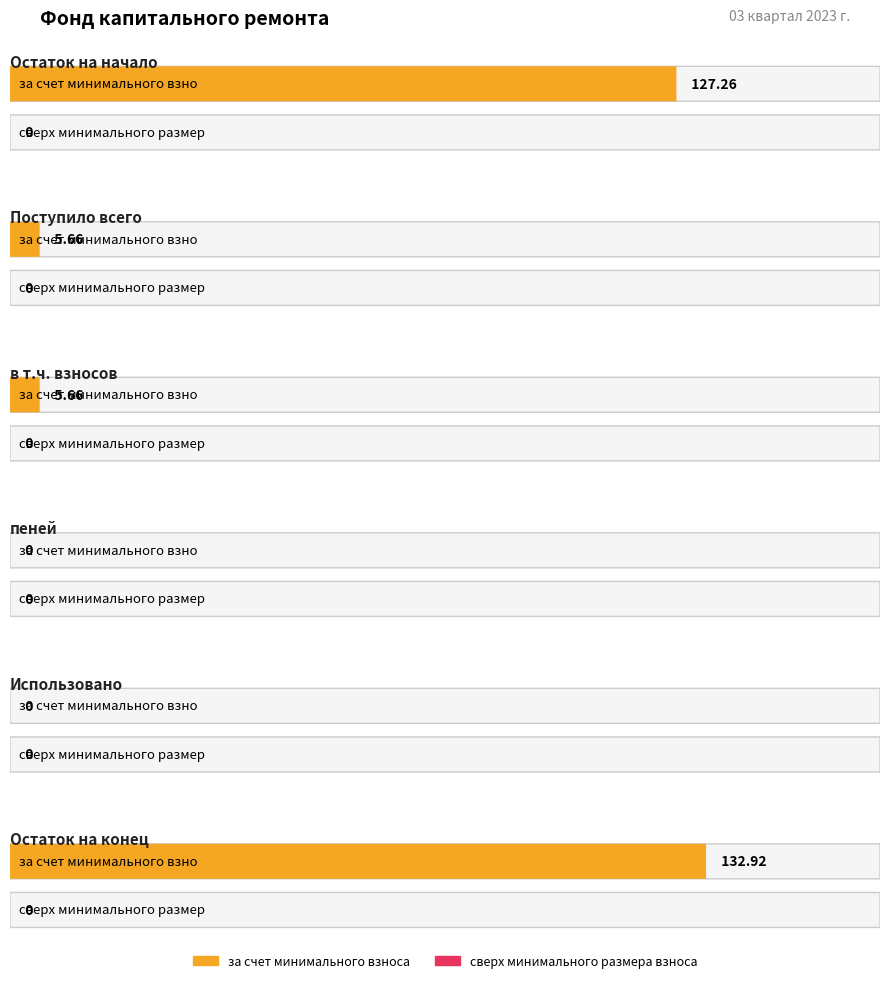

What is the label of the 5th bar from the left?

Использовано